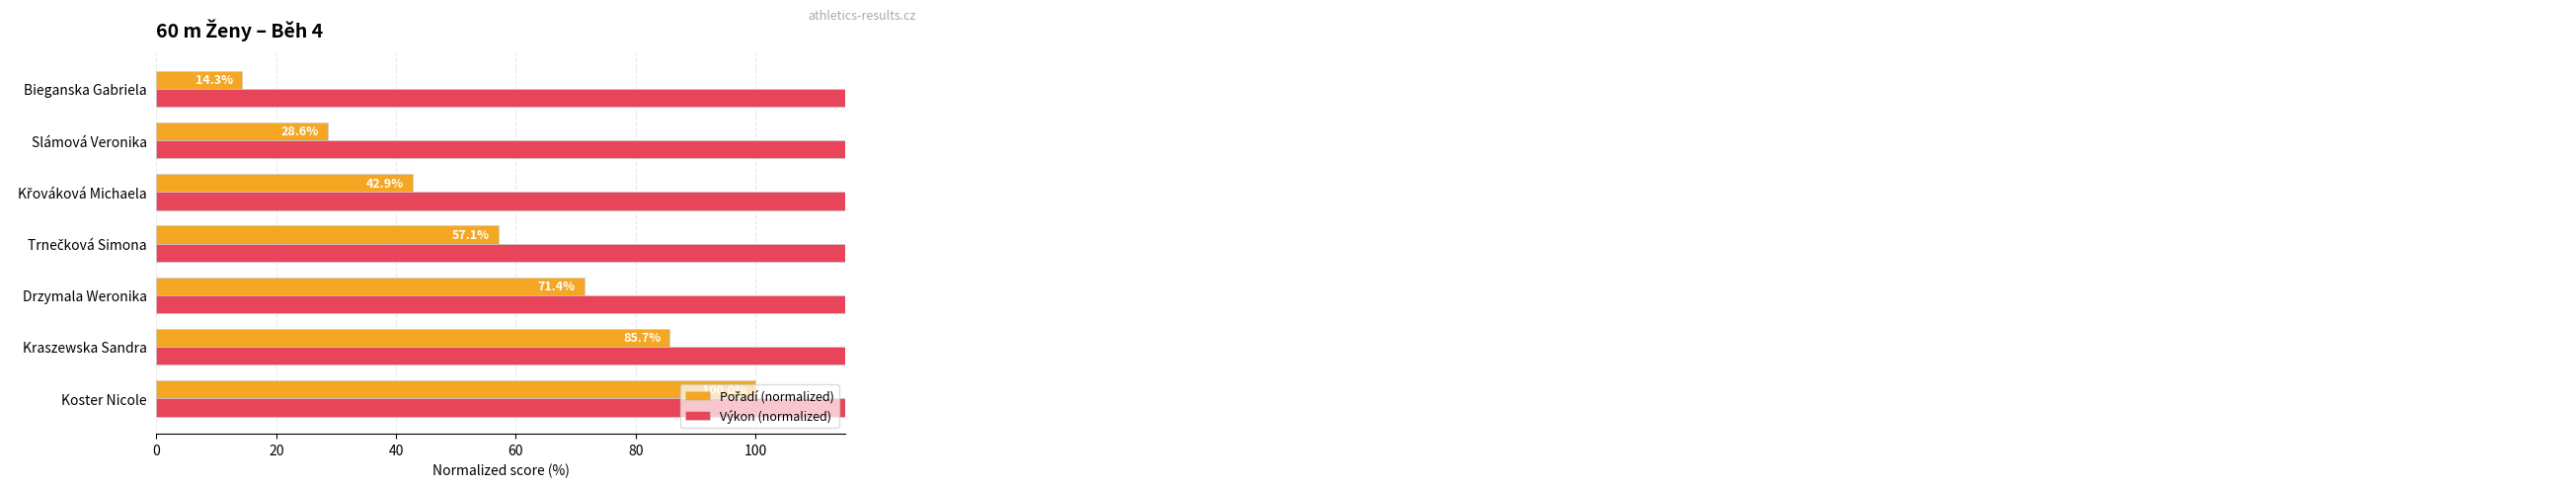

What is the value of the Výkon (normalized) bar at the 4th from the left?

383.9